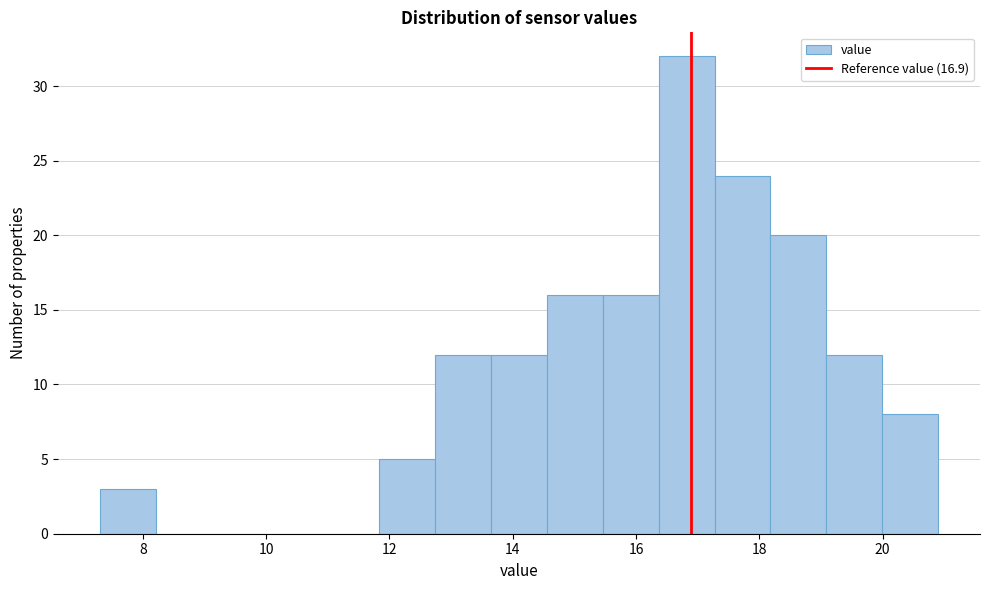

How tall is the bar that spans 18.2 to 19.0 on the x-axis? Neither the bar edges nor the heights are printed on the chart, so give them approximately, as read against the axes.

20